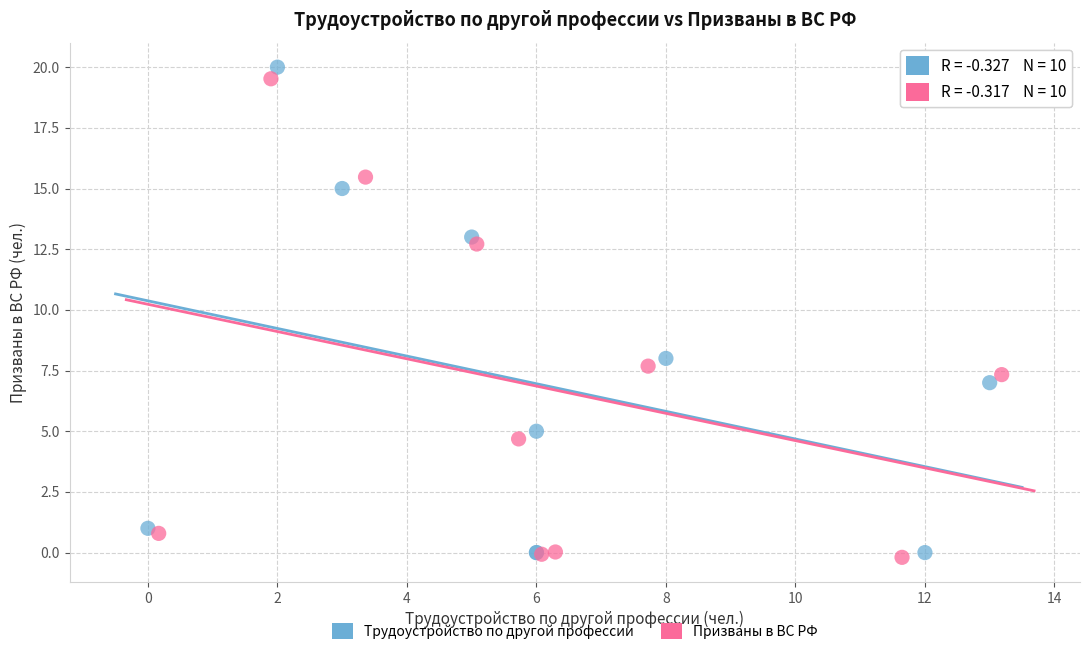

Which series has the largest Y range (max minus min)?

Трудоустройство по другой профессии